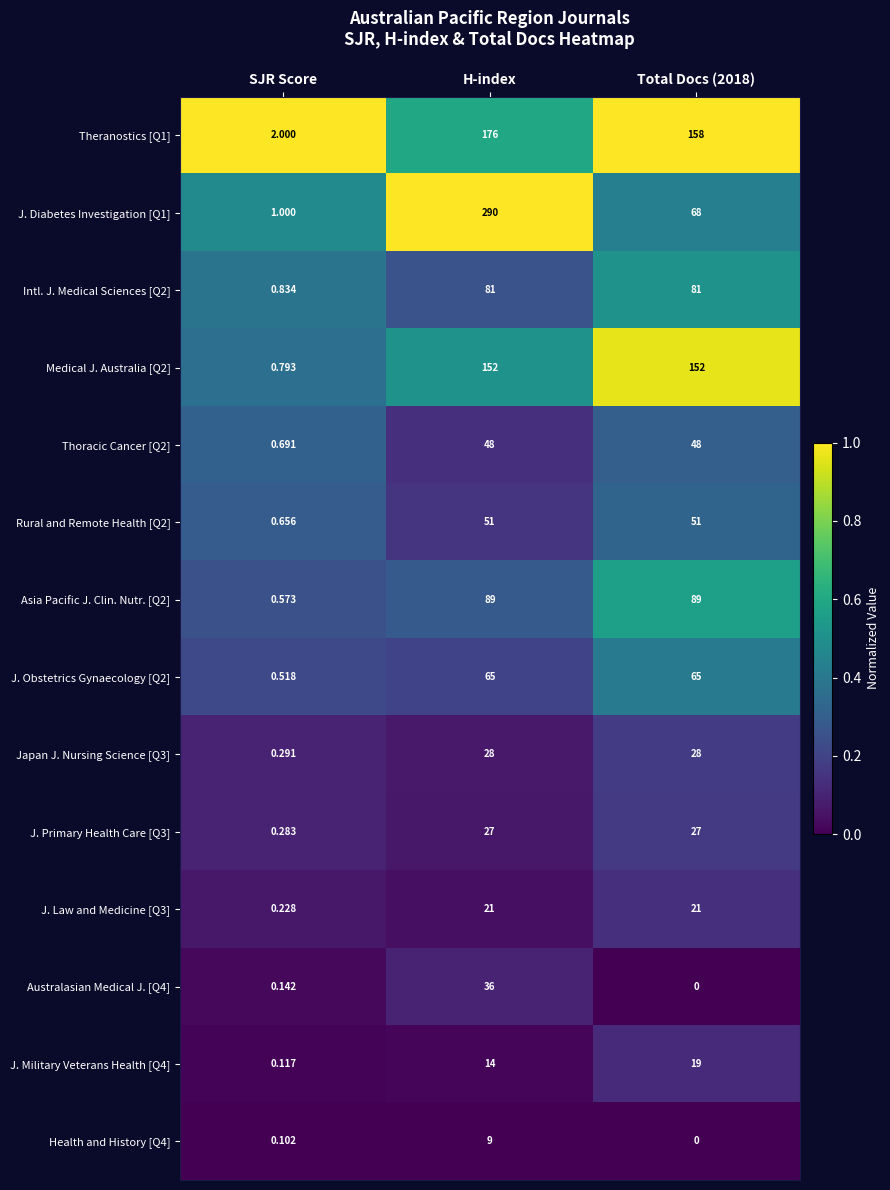

At which category does the chart reach its peak across all series?

H-index